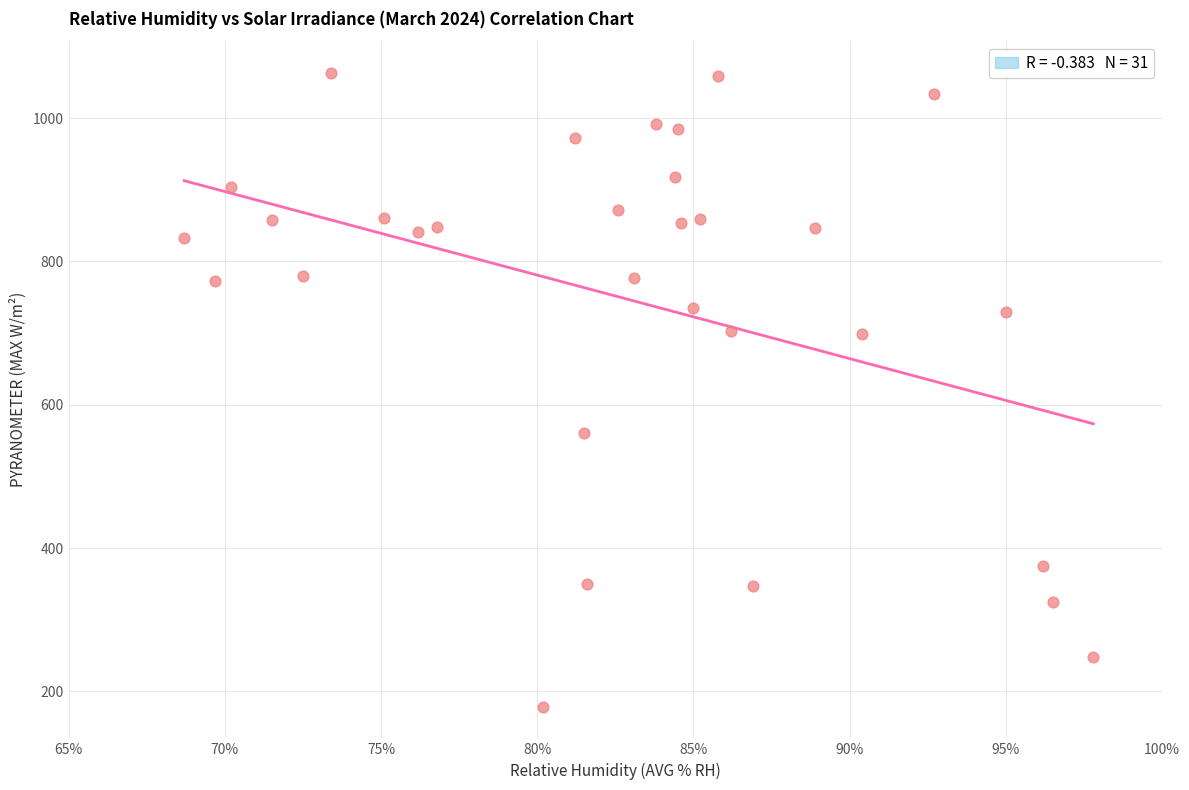

What is the range of X values (max minus min)?

29.1